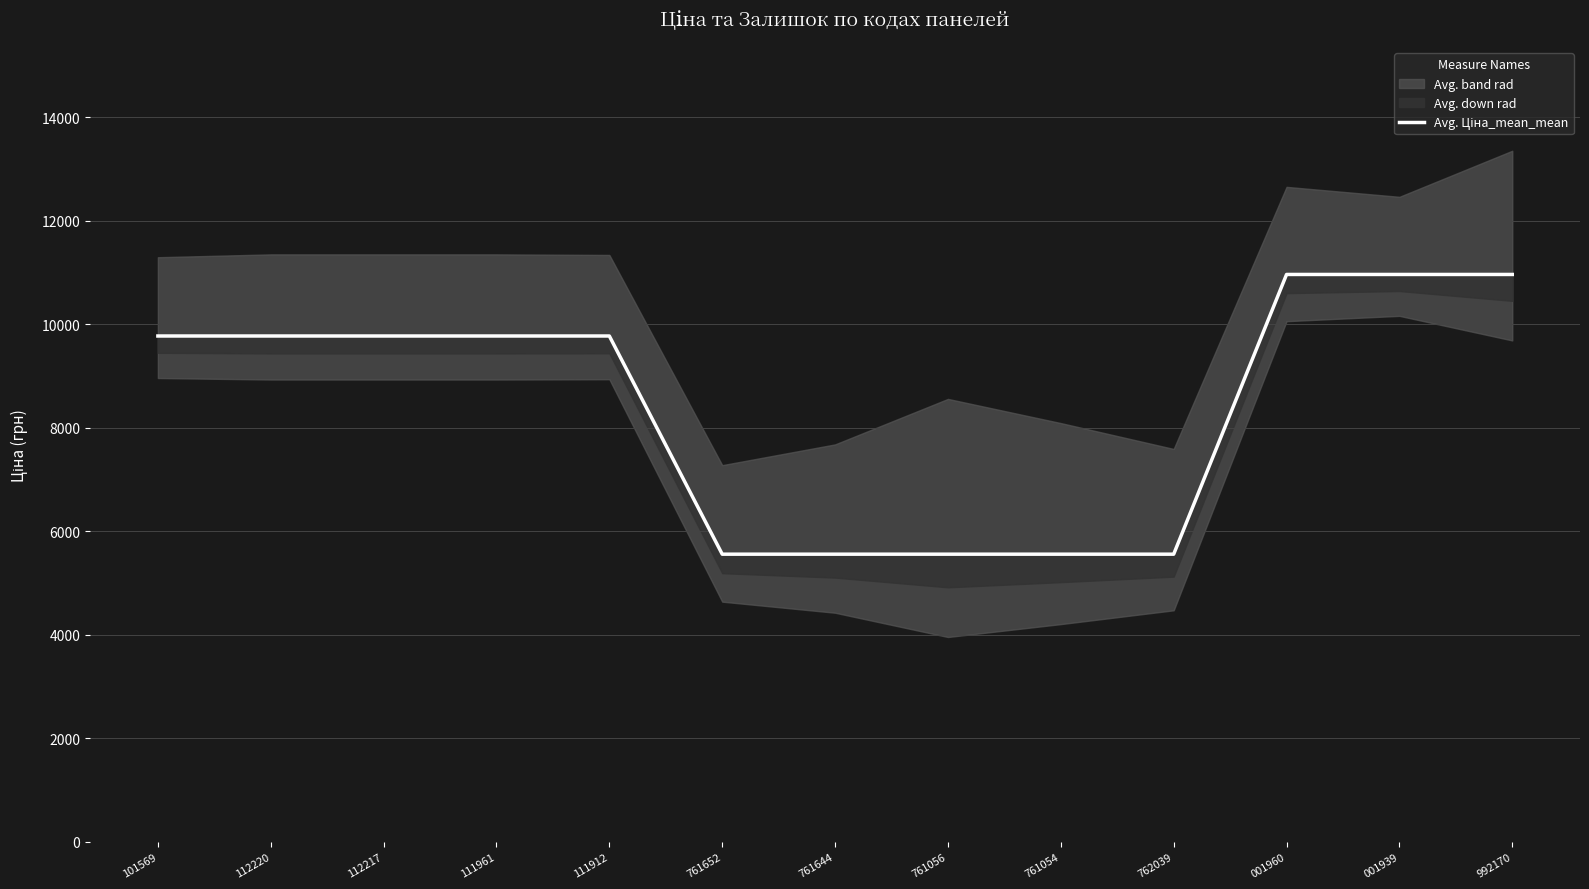

Reading left to right, extract all data points from this chart.

101569=9775.5	112220=9775.5	112217=9775.5	111961=9775.5	111912=9775.5	761652=5560.3	761644=5560.3	761056=5560.3	761054=5560.3	762039=5560.3	001960=10964.4	001939=10964.4	992170=10964.4